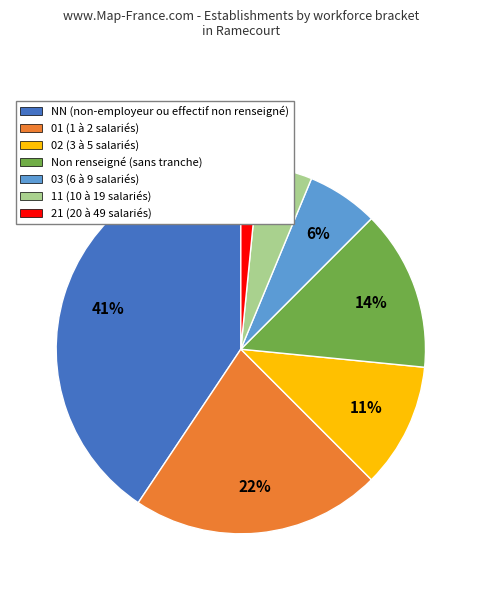

Is it true that Non renseigné (sans tranche) is 25% of the pie?

False